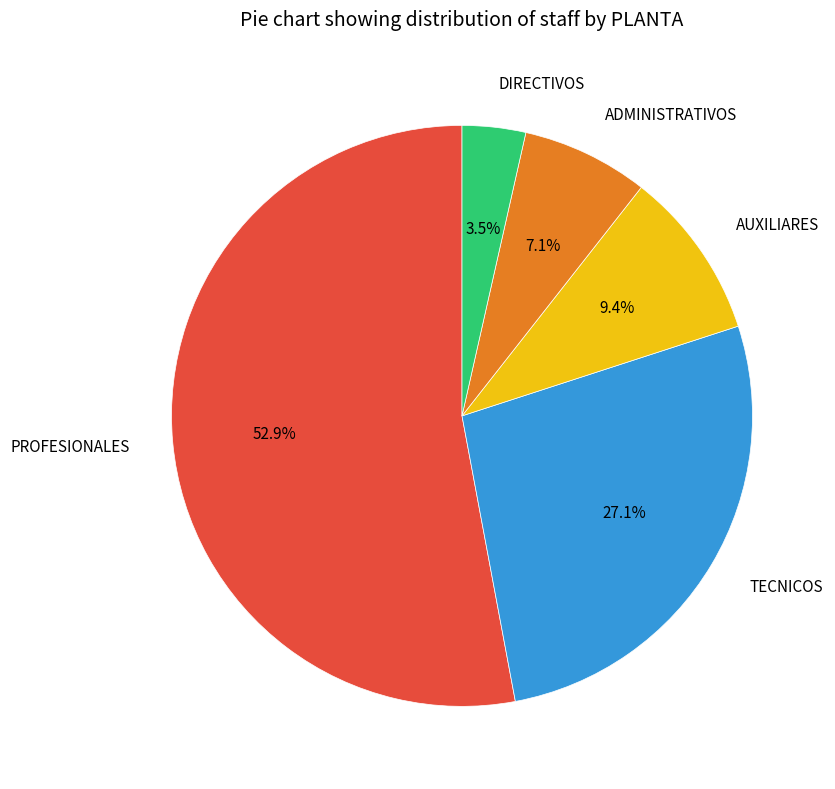

Rank the categories by value from lowest to highest.

DIRECTIVOS, ADMINISTRATIVOS, AUXILIARES, TECNICOS, PROFESIONALES